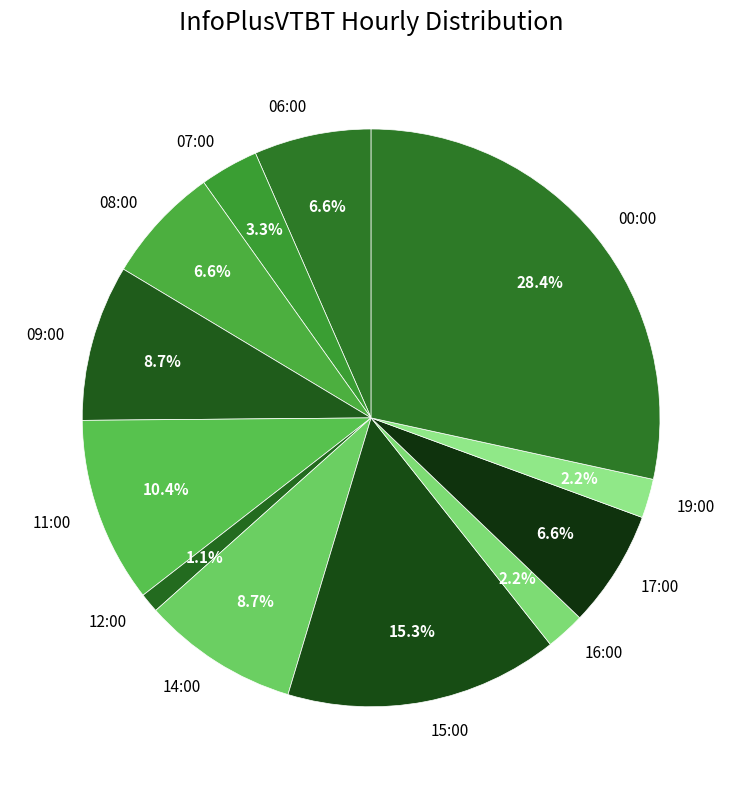

To the nearest percent, what portion does 16:00 represent?

2%